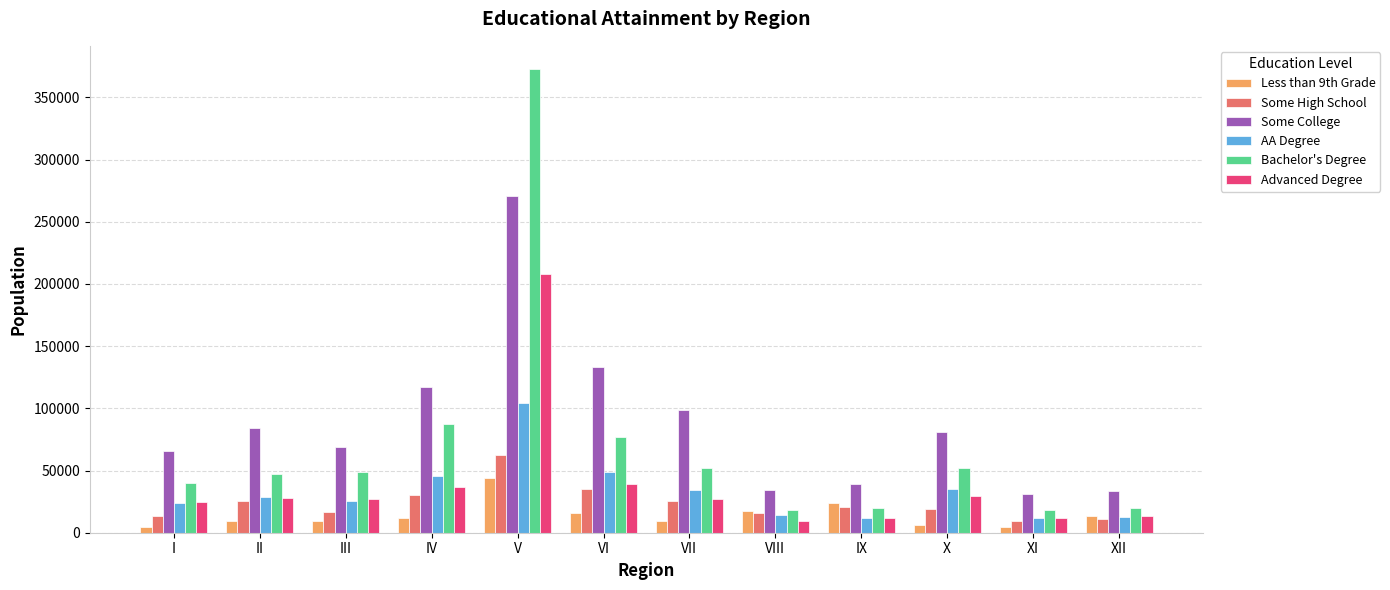

What is the highest value of the Bachelor's Degree series?

372843